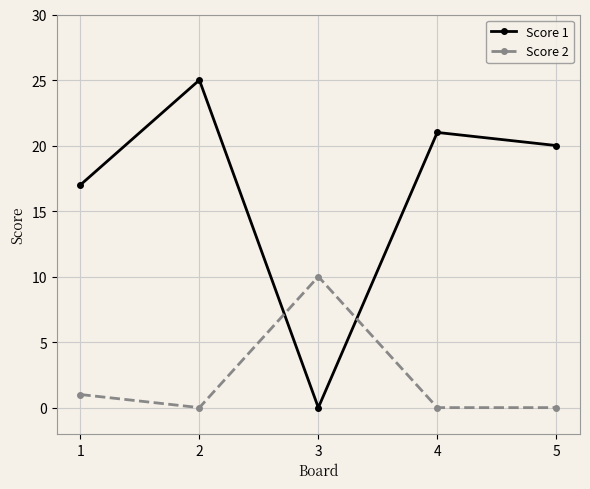

True or false: Score 2 has a value of 0 at 4.

True